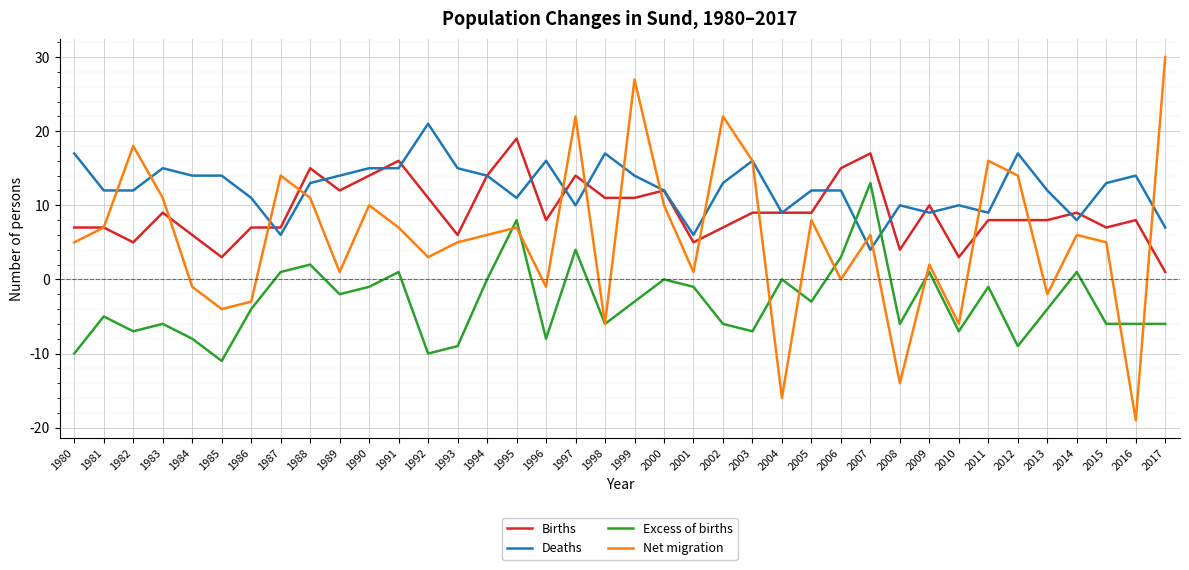

At which label does Net migration first exceed 6?

1981